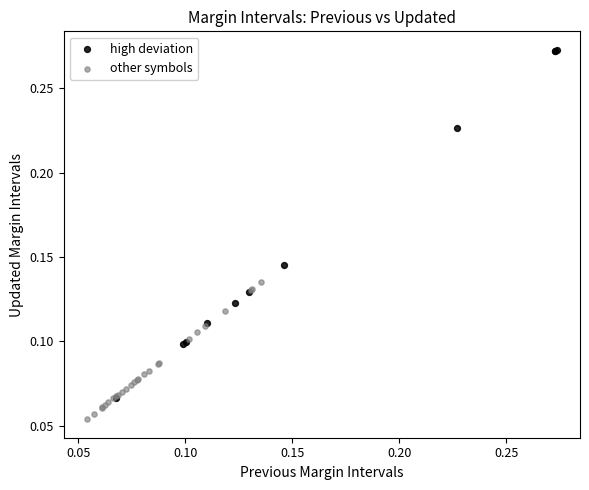

Which series reaches the minimum Y coordinate?

other symbols